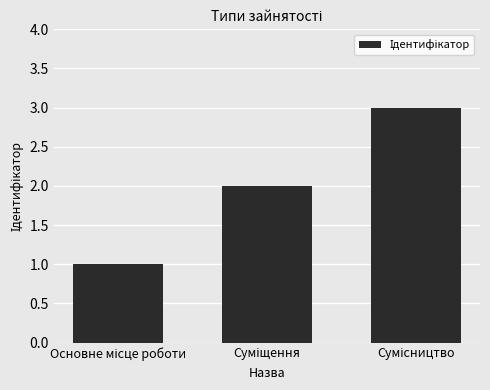

What is the maximum value shown in the chart?

3